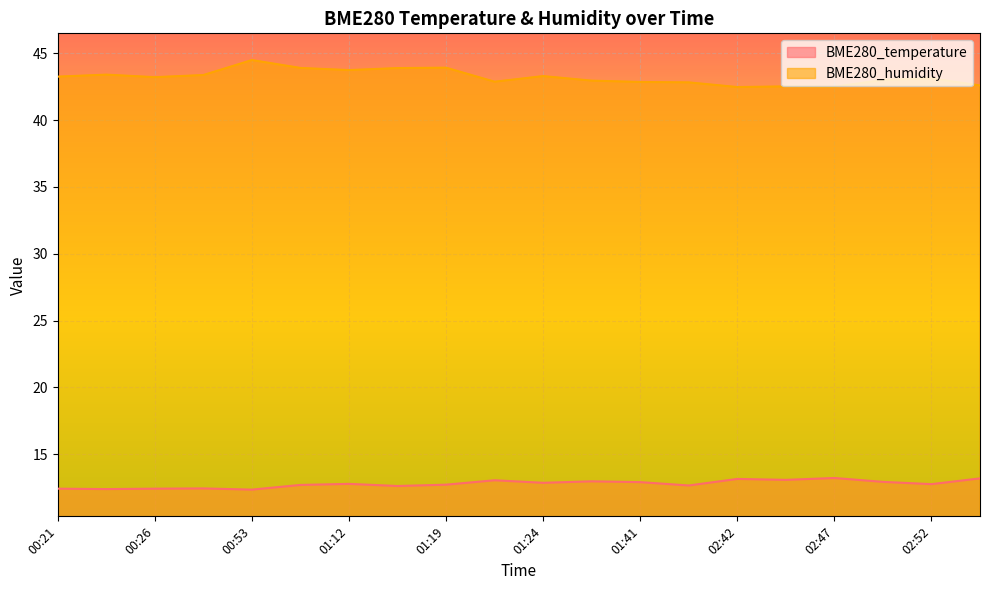

What position from the left is 02:55?

20